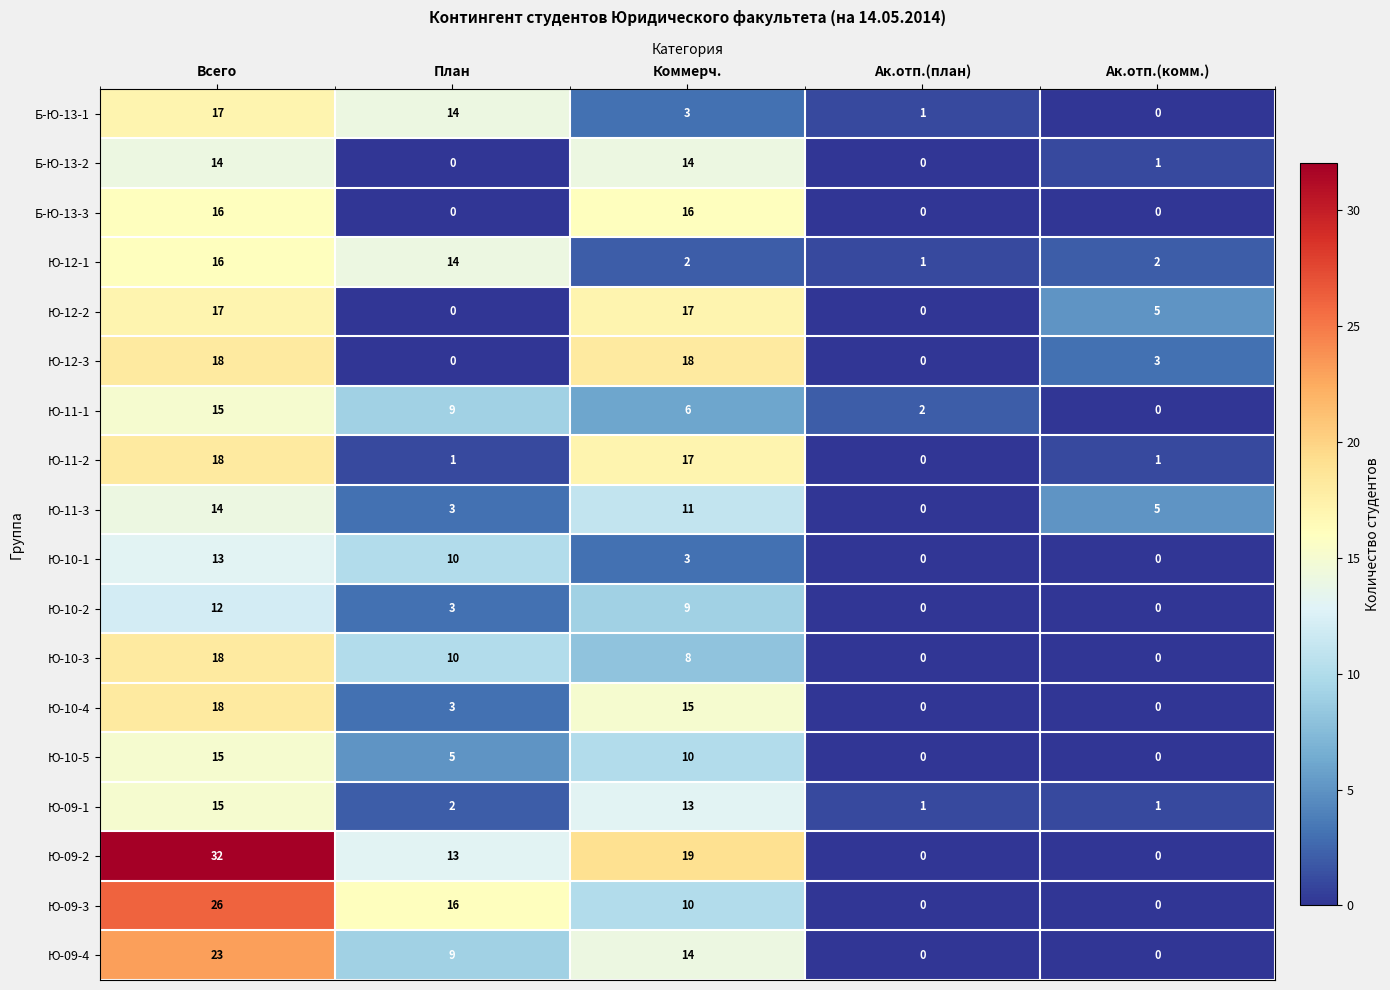

What is the sum of the Ю-09-3 values at Коммерч. and Ак.отп.(план)?

10